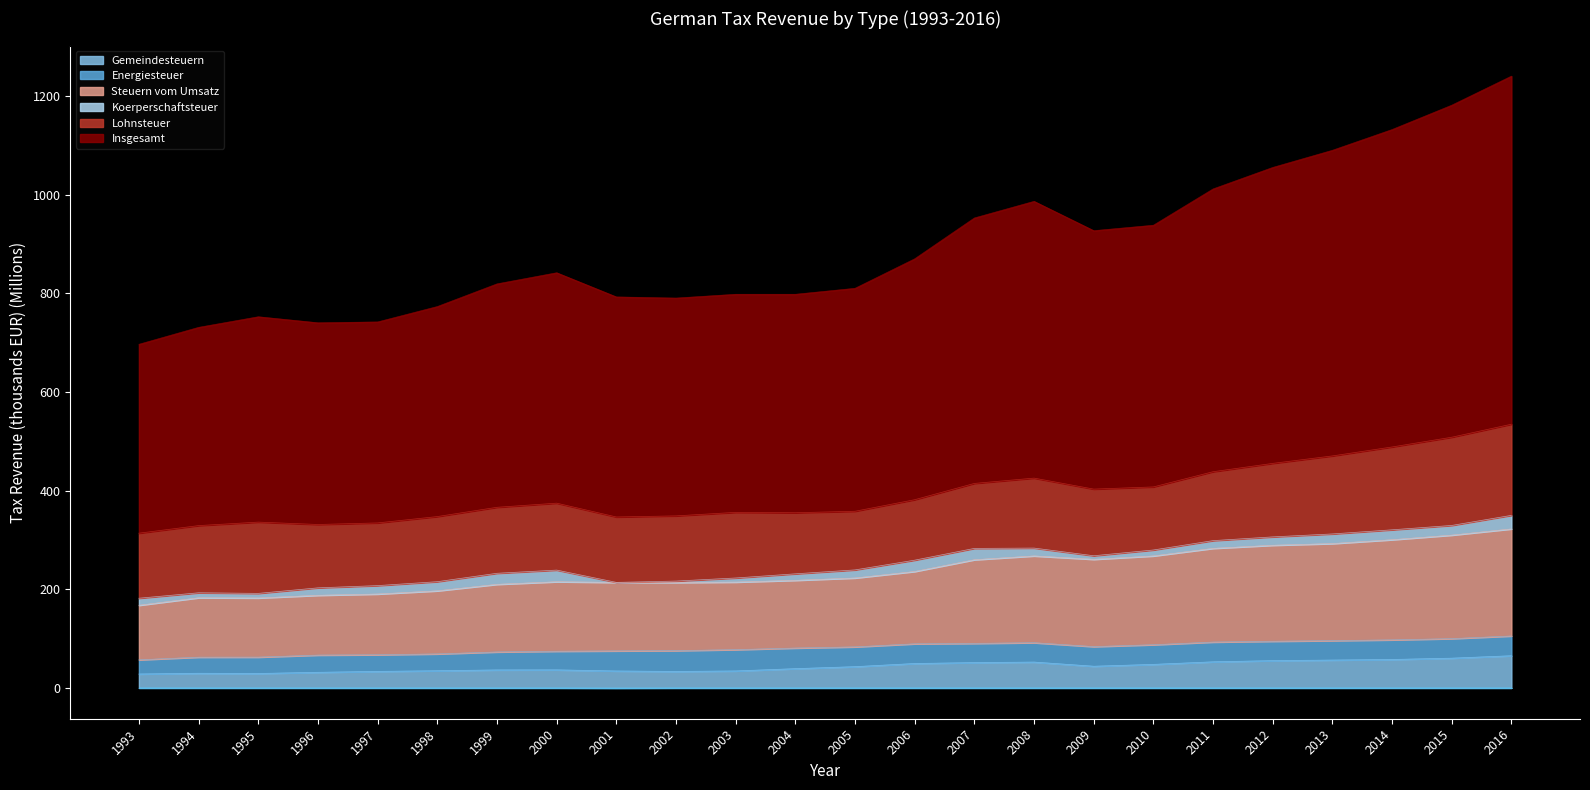

True or false: Gemeindesteuern and Steuern vom Umsatz intersect in this chart.

False